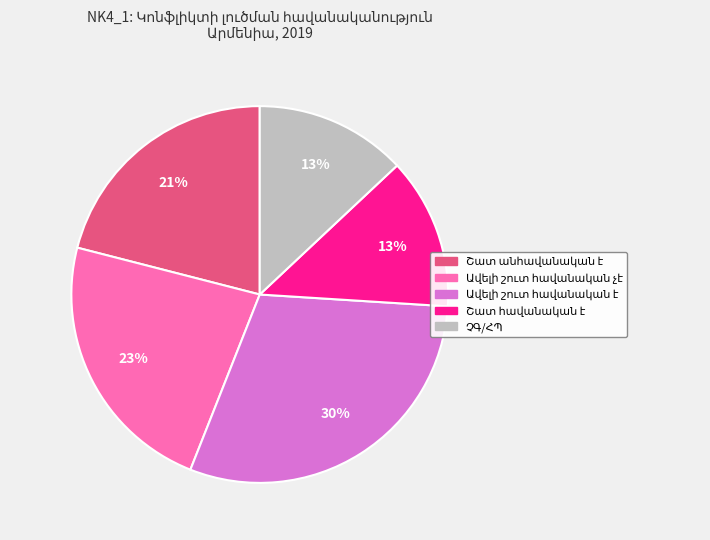

To the nearest percent, what is the difference between the largest and smallest slice percentages?

17%